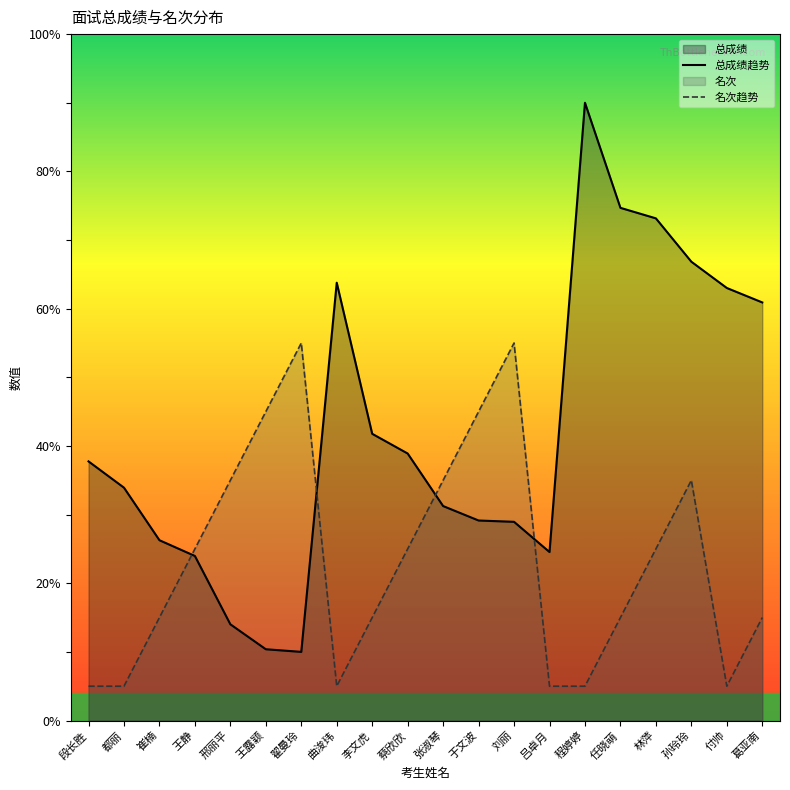

True or false: 名次 has more than 1 interior local peaks.

True